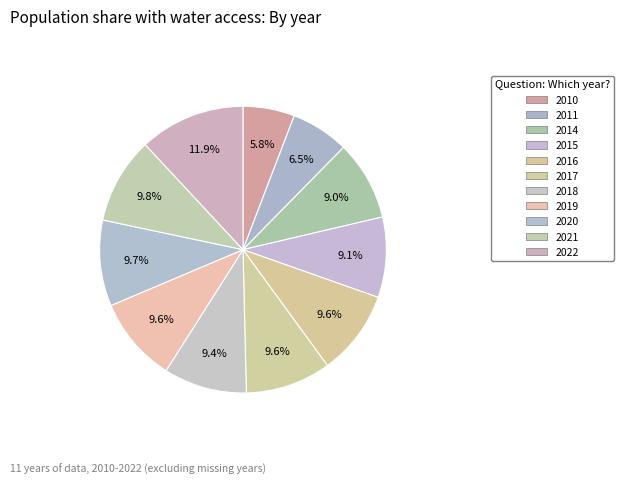

To the nearest percent, what portion does 2021 represent?

10%